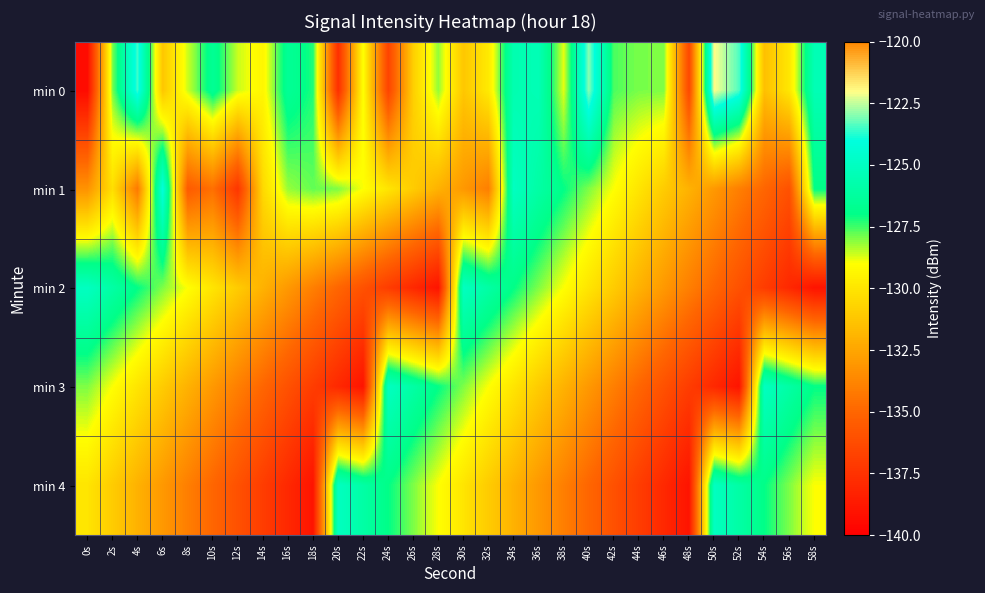

What is the total value across all series at 40s?

-649.0